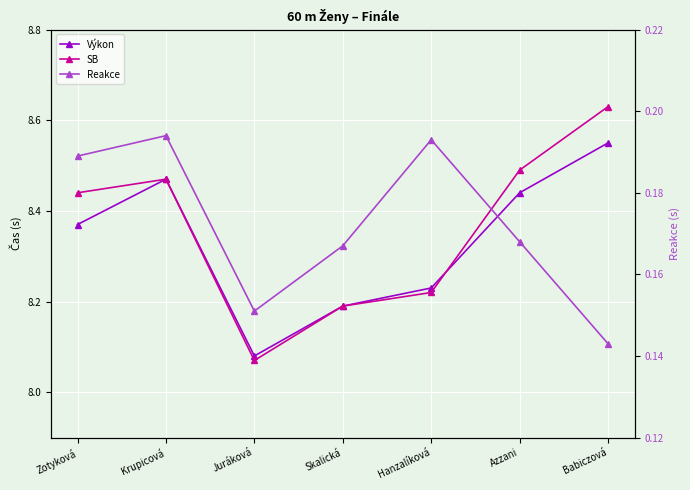

Where do SB and Výkon first cross each other?

Hanzalíková and Azzani